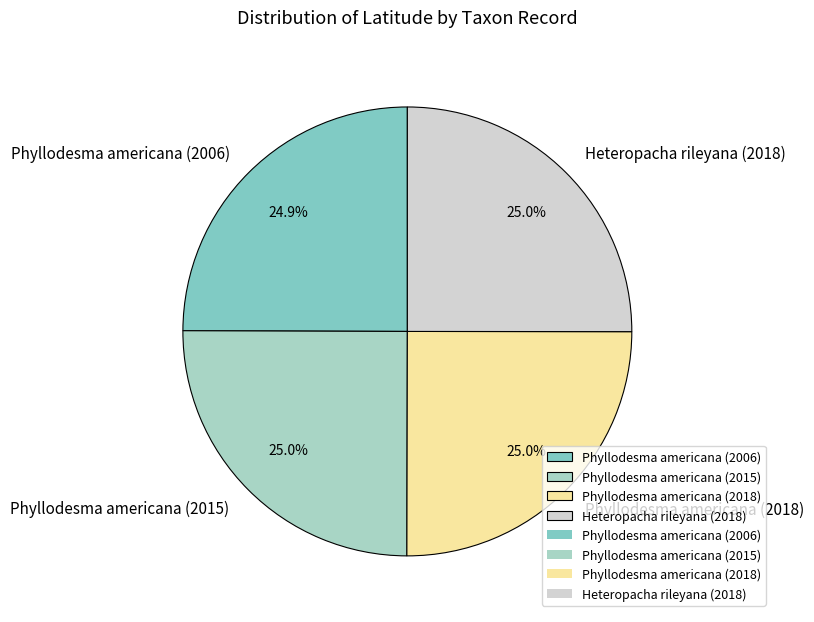

What is the ratio of the value at Heteropacha rileyana (2018) to the value at Phyllodesma americana (2015)?

1.0